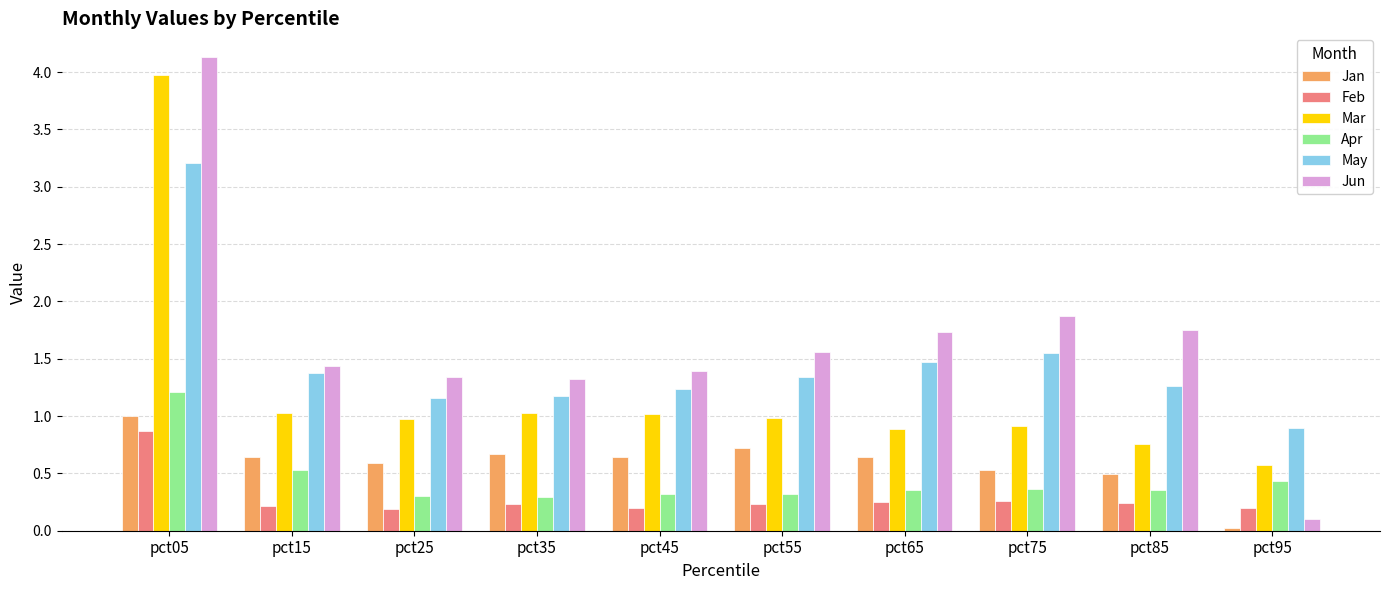

Is the value of Feb at pct95 greater than the value of Mar at pct35?

No